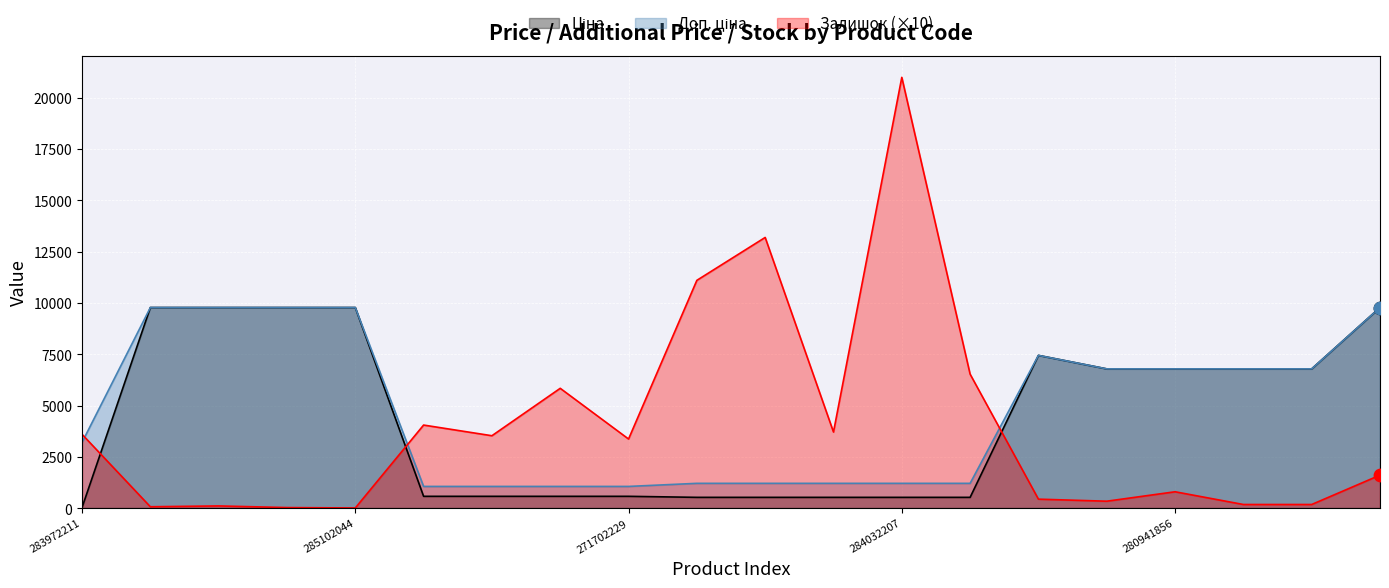

Which series reaches the maximum Y coordinate?

Залишок